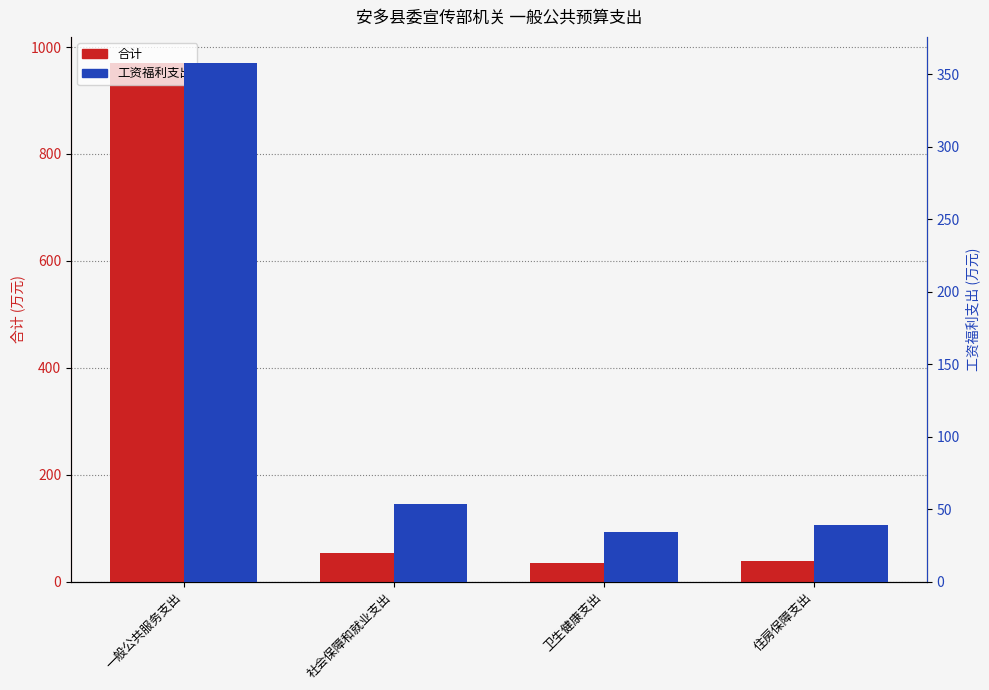

Where does the 工资福利支出 series first go above 53?

一般公共服务支出